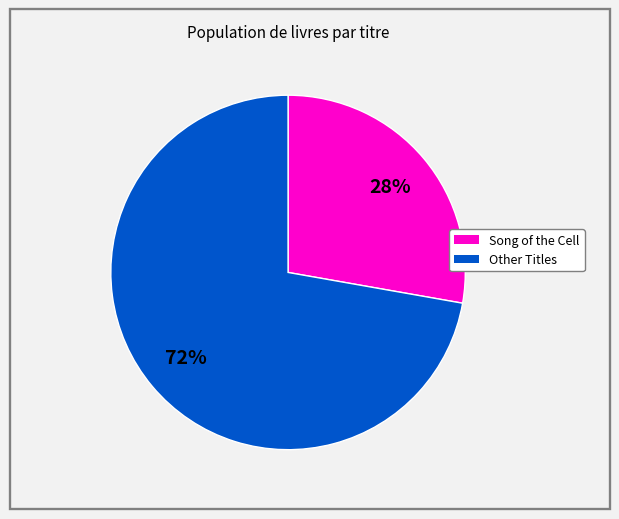

Is there any slice that represents more than half of the pie?

Yes